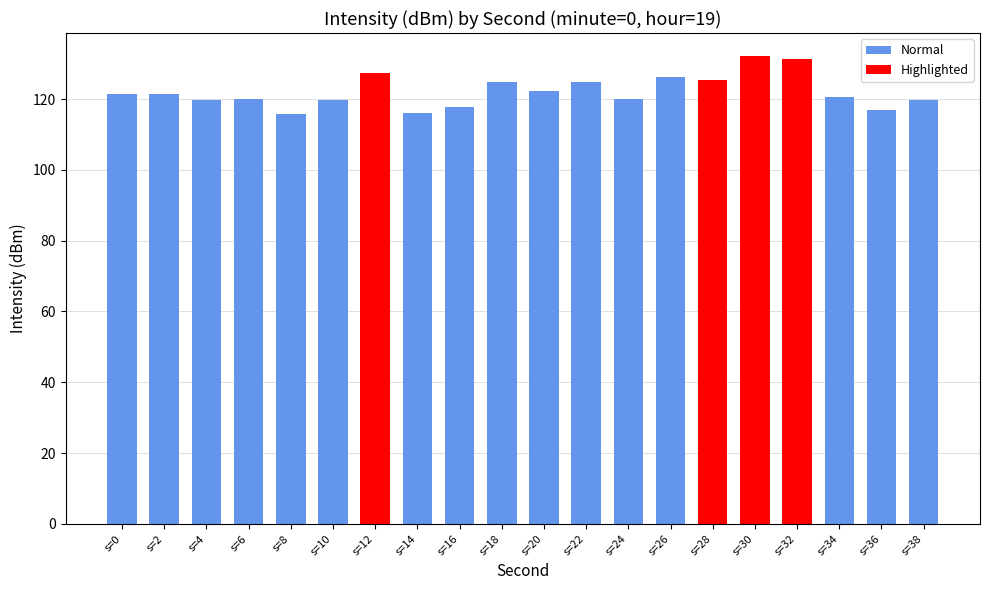

What is the maximum value shown in the chart?

132.1